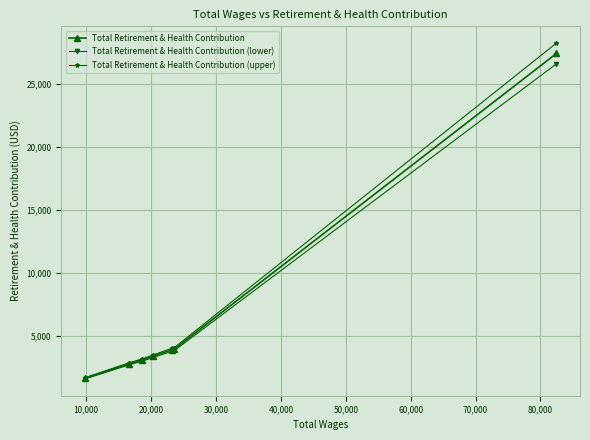

True or false: Total Retirement & Health Contribution has more than 2 points higher than both neighbors.

False